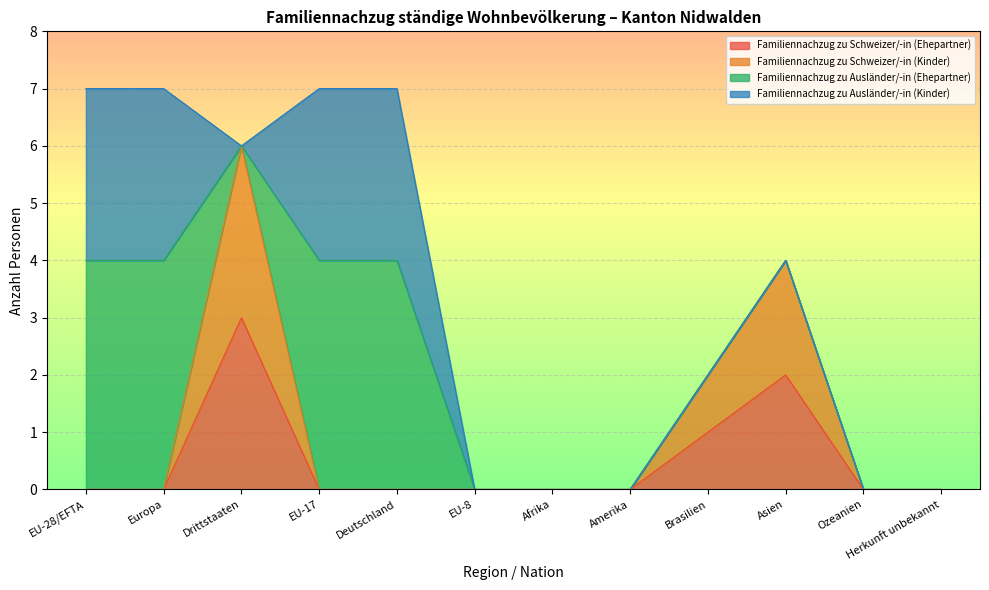

What is the sum of the Familiennachzug zu Schweizer/-in (Ehepartner) values at Drittstaaten and Brasilien?

4